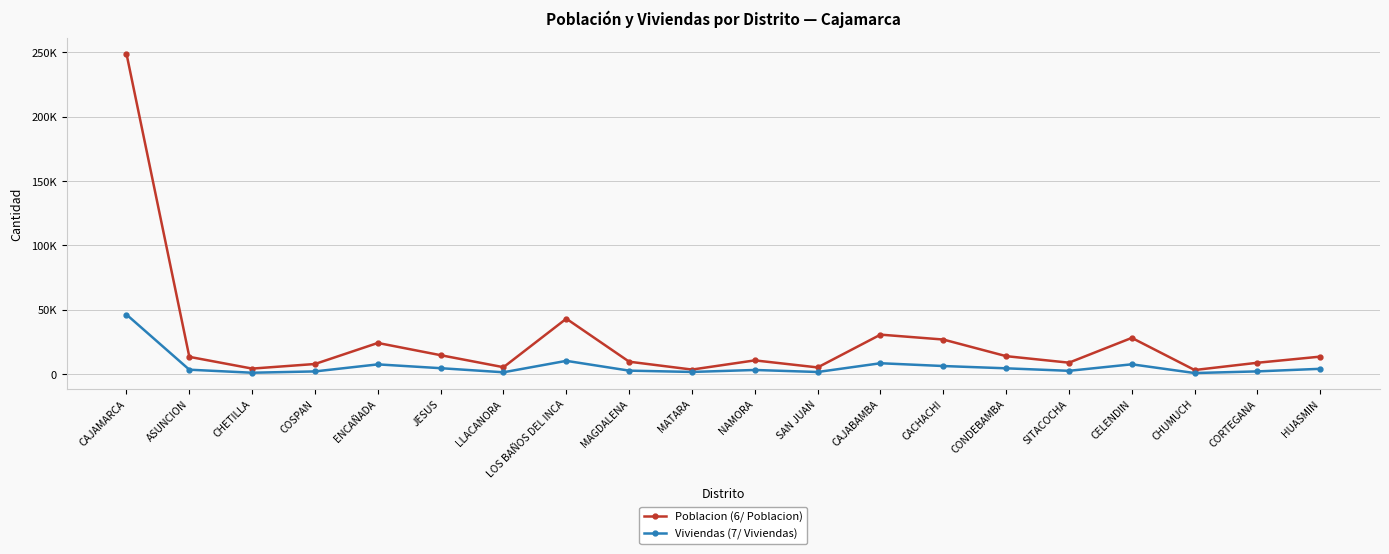

True or false: Poblacion (6/ Poblacion) has more than 2 points higher than both neighbors.

True